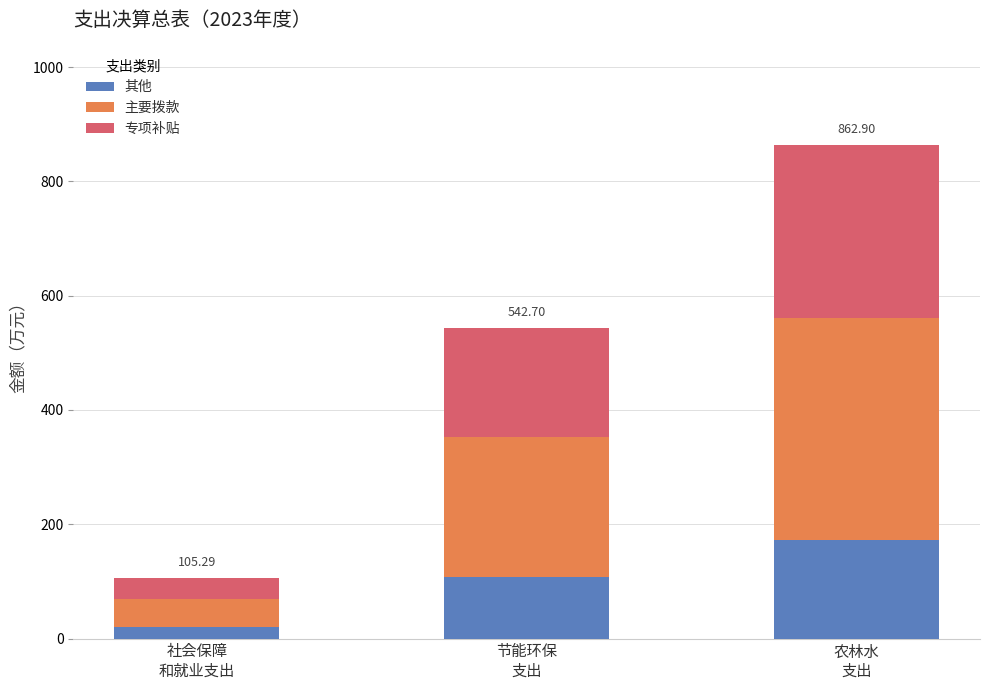

What is the difference between the maximum and second lowest values in the 其他 series?

64.0